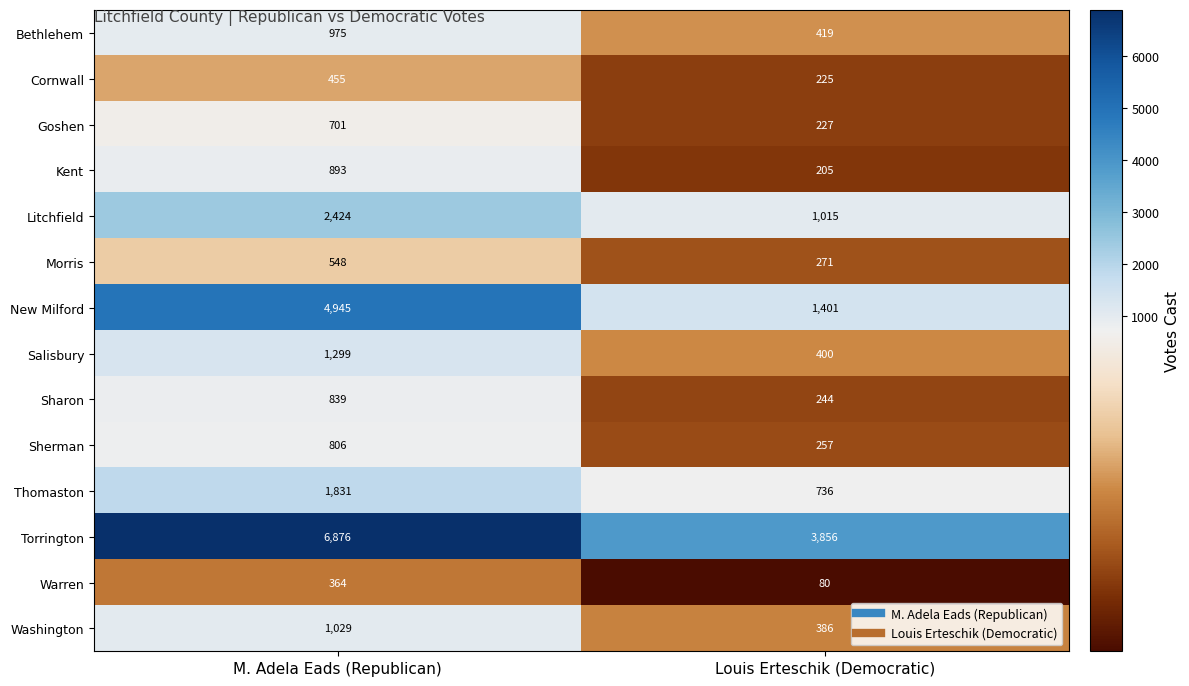

At which category is the sum across all series the highest?

M. Adela Eads (Republican)